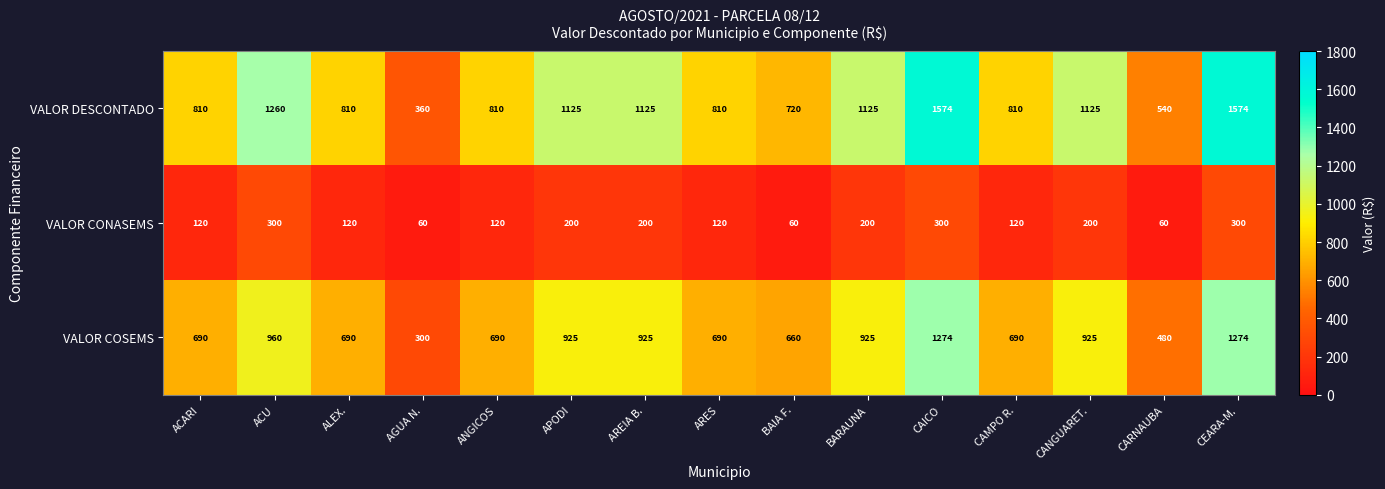

Which series has the largest total across all categories?

VALOR DESCONTADO